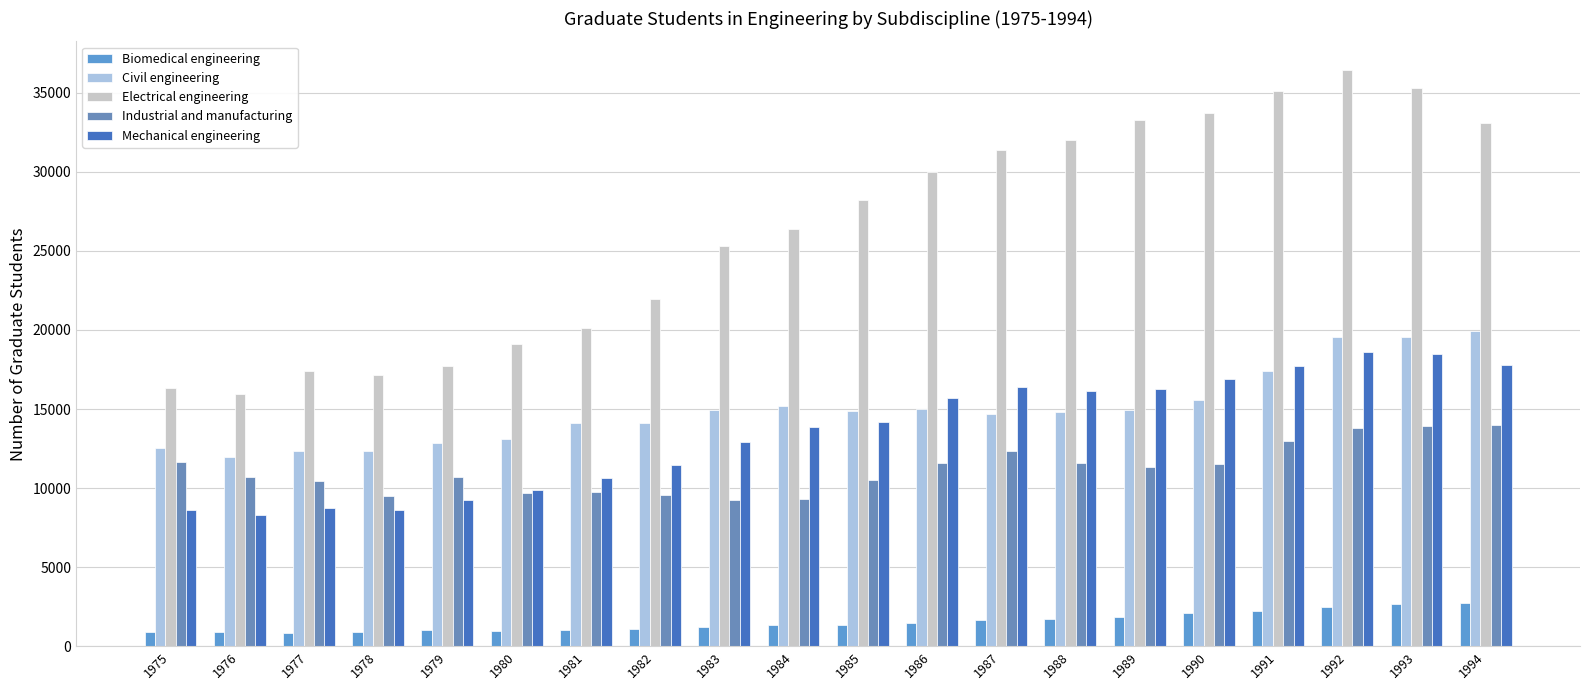

What is the difference between the Mechanical engineering values at 1988 and 1985?

1994